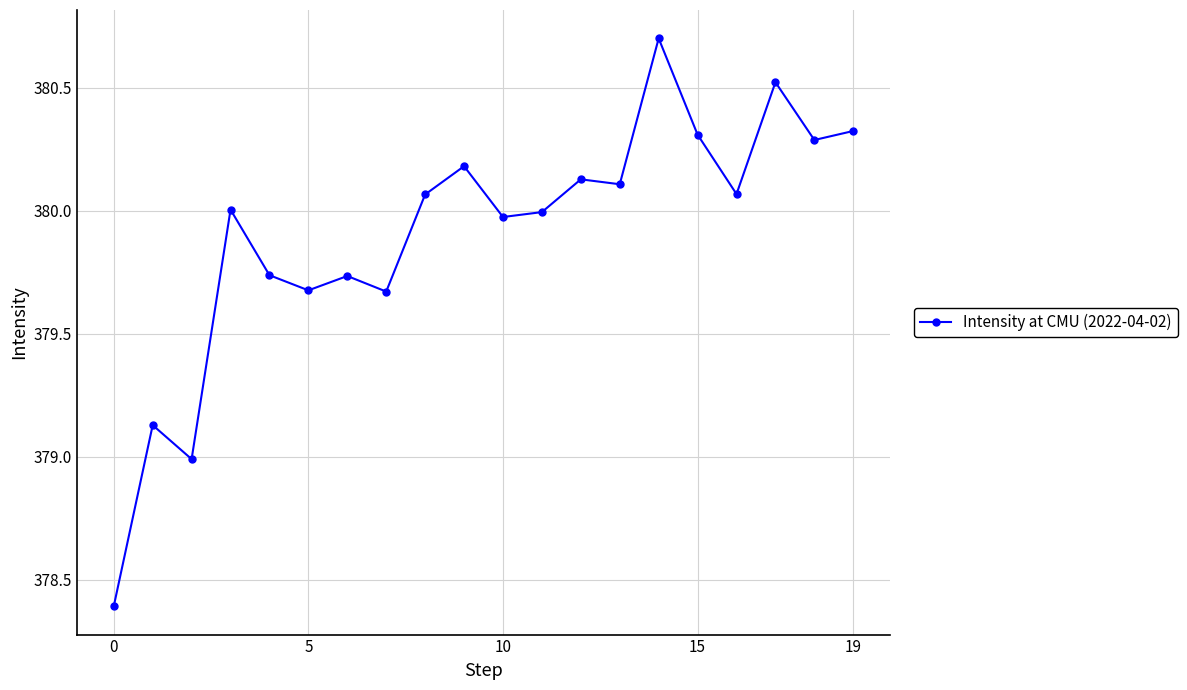

What is the maximum value shown in the chart?

380.7